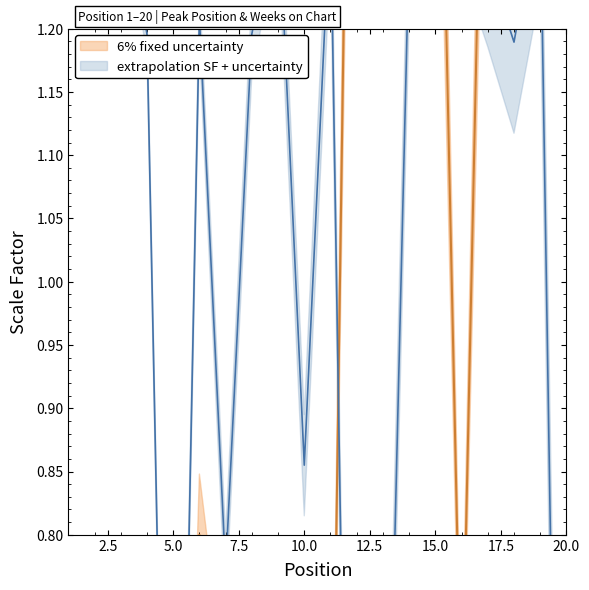

Count the number of data series in this chart.

2